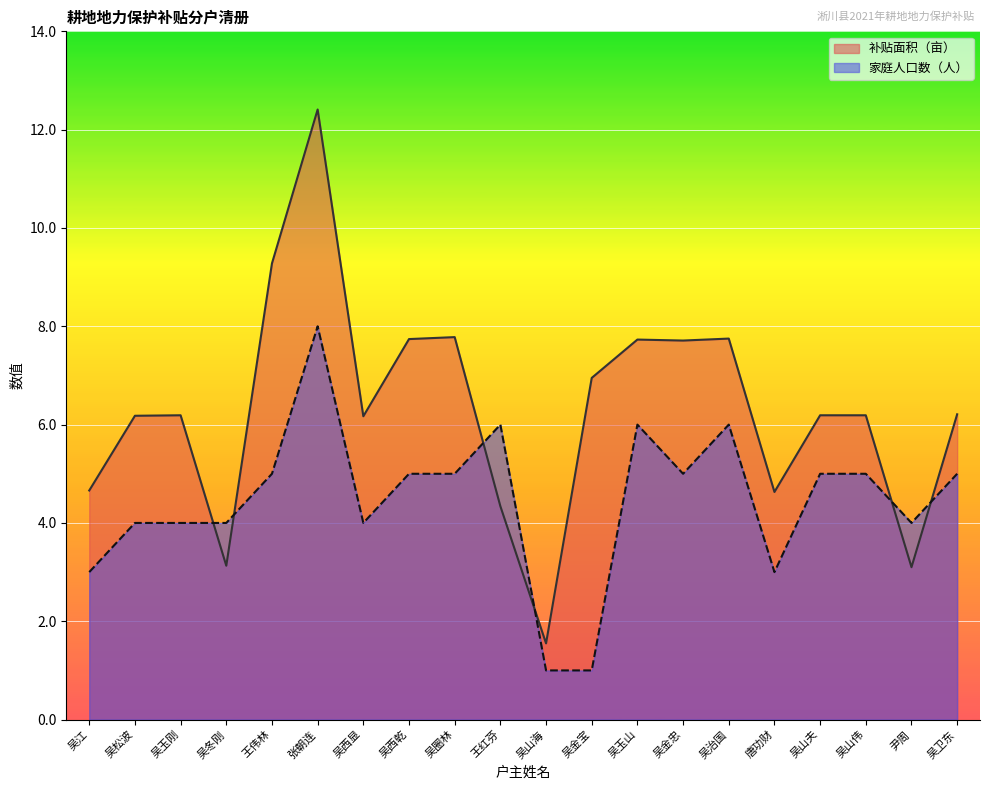

Is it true that 补贴面积（亩） equals 4.7 at 吴江?

True